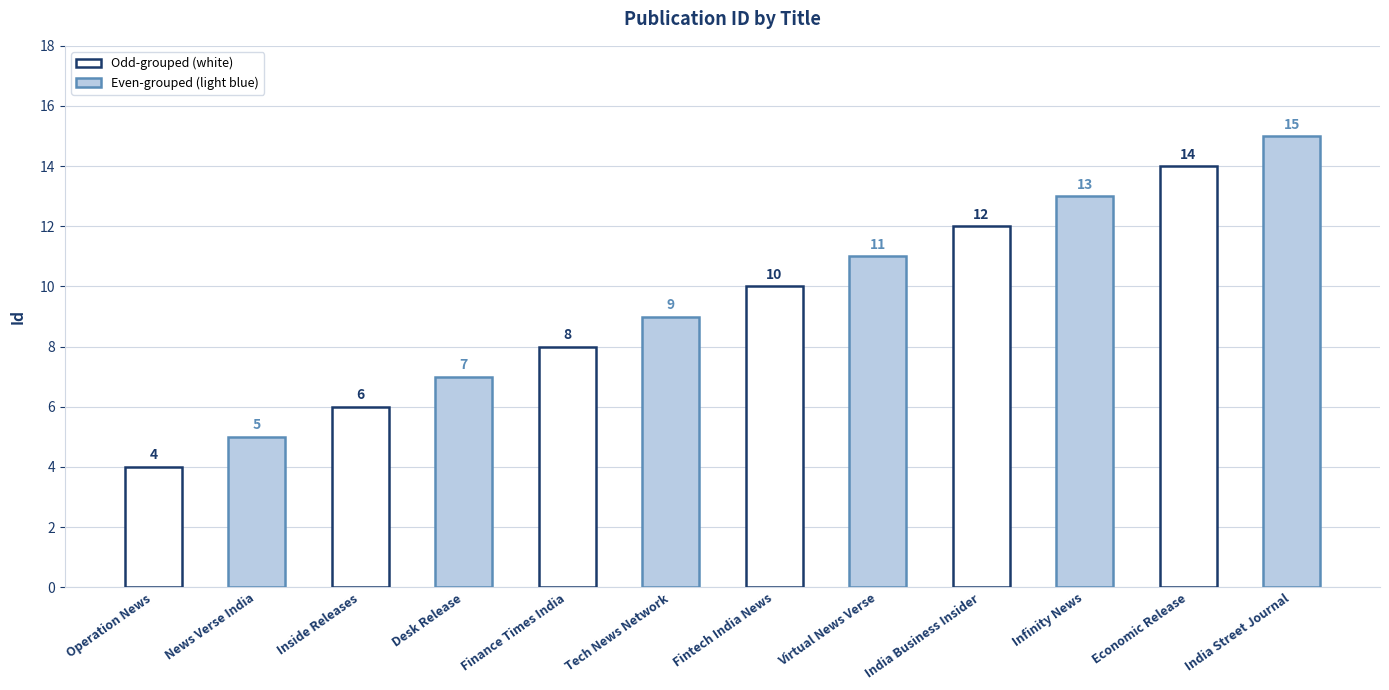

Approximately how many times larger is the value at Desk Release compared to Tech News Network?

0.8